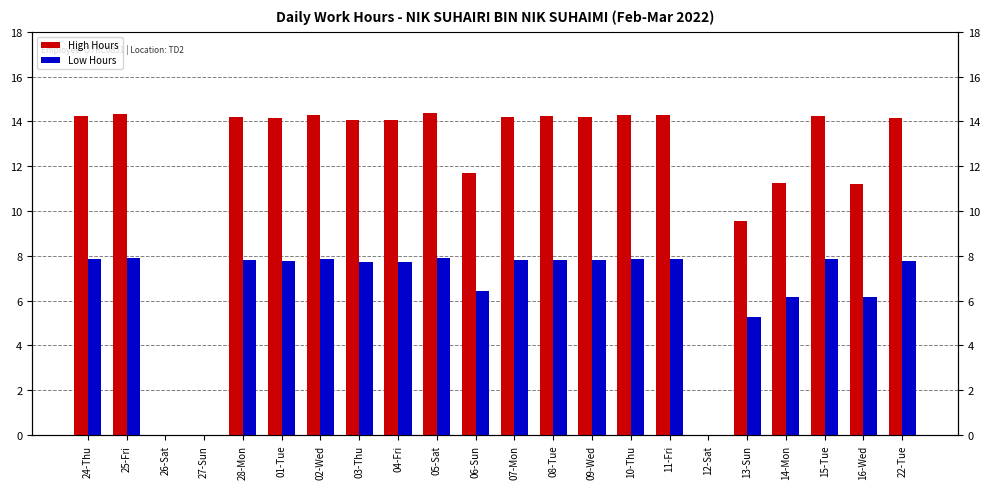

Reading left to right, transcribe all the data shown in this chart.

High Hours: 24-Thu=14.3	25-Fri=14.3	26-Sat=0.0	27-Sun=0.0	28-Mon=14.2	01-Tue=14.1	02-Wed=14.3	03-Thu=14.1	04-Fri=14.0	05-Sat=14.4	06-Sun=11.7	07-Mon=14.2	08-Tue=14.2	09-Wed=14.2	10-Thu=14.3	11-Fri=14.3	12-Sat=0.0	13-Sun=9.6	14-Mon=11.2	15-Tue=14.2	16-Wed=11.2	22-Tue=14.1
Low Hours: 24-Thu=7.8	25-Fri=7.9	26-Sat=0.0	27-Sun=0.0	28-Mon=7.8	01-Tue=7.8	02-Wed=7.8	03-Thu=7.7	04-Fri=7.7	05-Sat=7.9	06-Sun=6.4	07-Mon=7.8	08-Tue=7.8	09-Wed=7.8	10-Thu=7.8	11-Fri=7.9	12-Sat=0.0	13-Sun=5.3	14-Mon=6.2	15-Tue=7.8	16-Wed=6.2	22-Tue=7.8